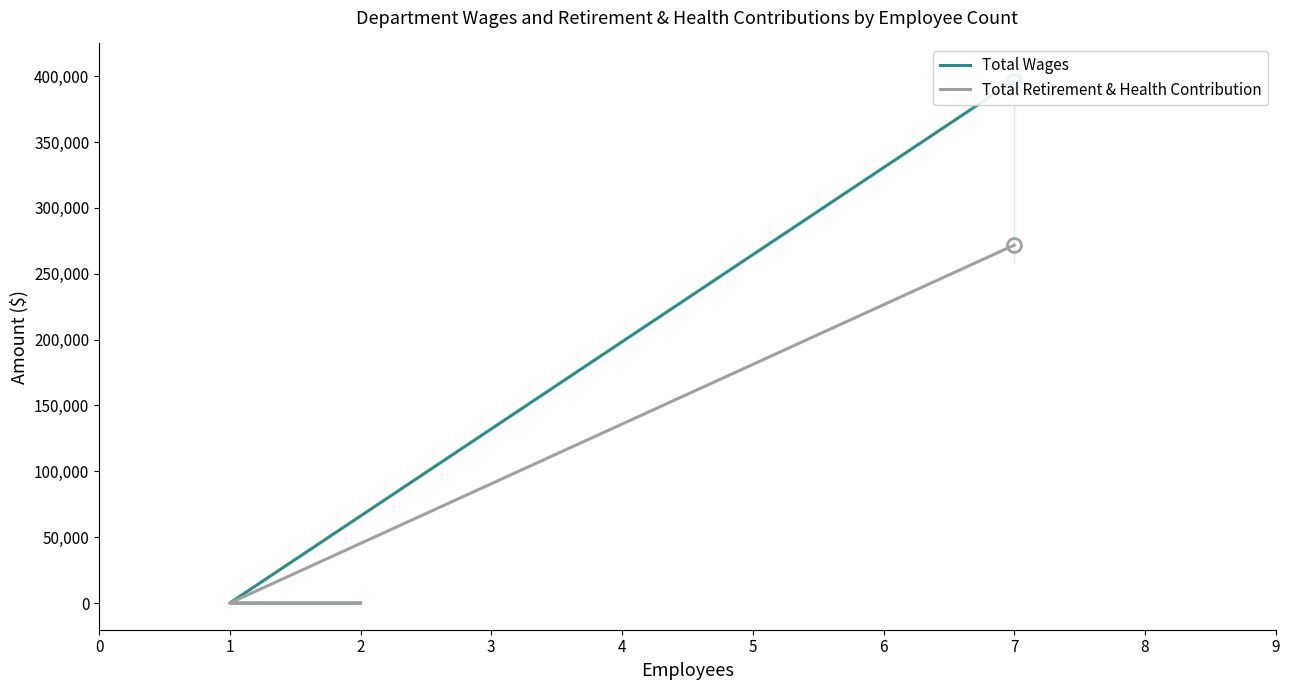

At which label does Total Wages reach its minimum?

1